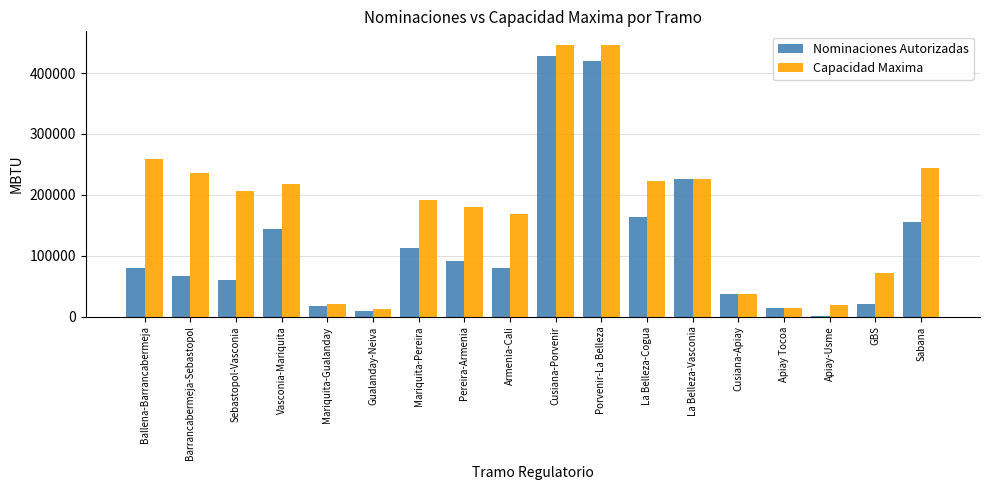

How many groups of bars are there?

18